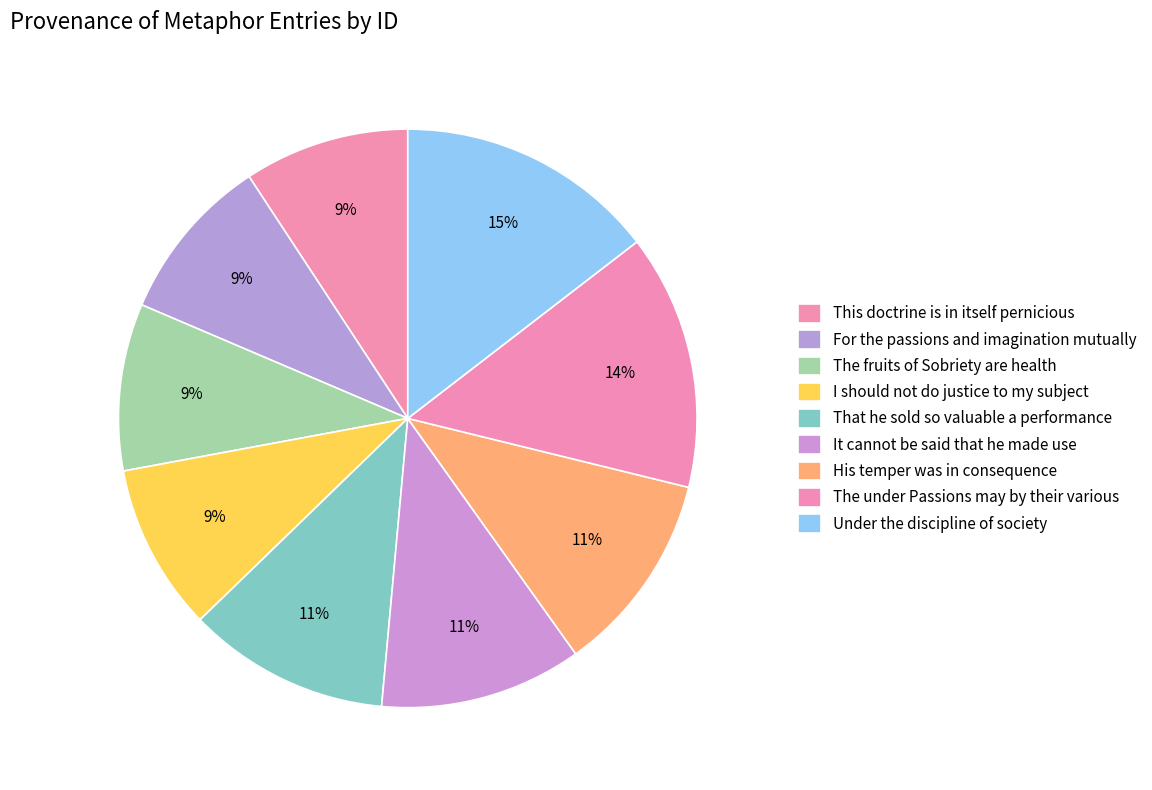

How many segments does this pie chart have?

9